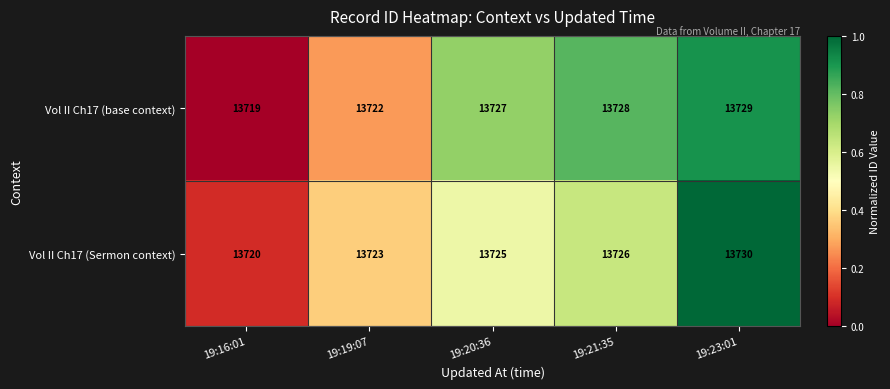

What is the sum of all Vol II Ch17 (base context) values?

68625